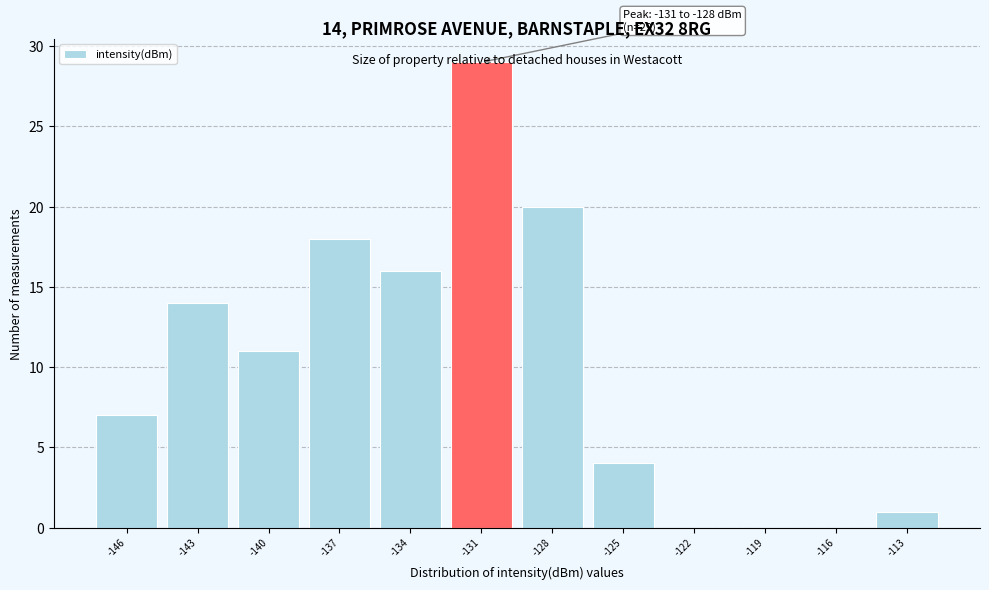

The chart shows a value of 16 at -134. True or false?

True